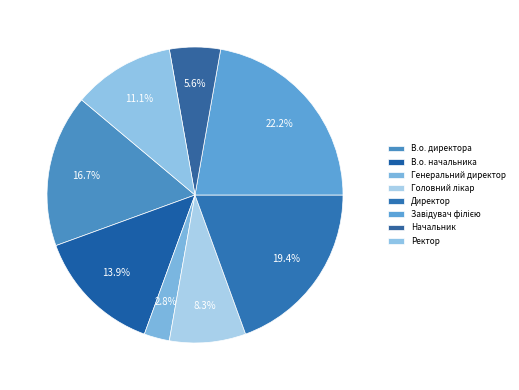

True or false: Ректор accounts for 11% of the total.

True